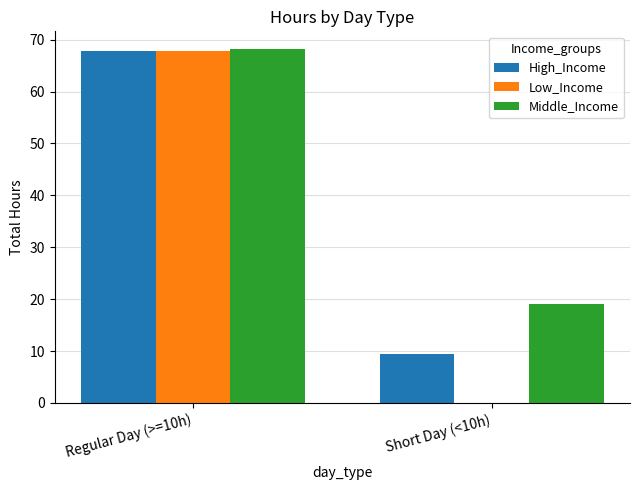

At which category is the sum across all series the highest?

Regular Day (>=10h)